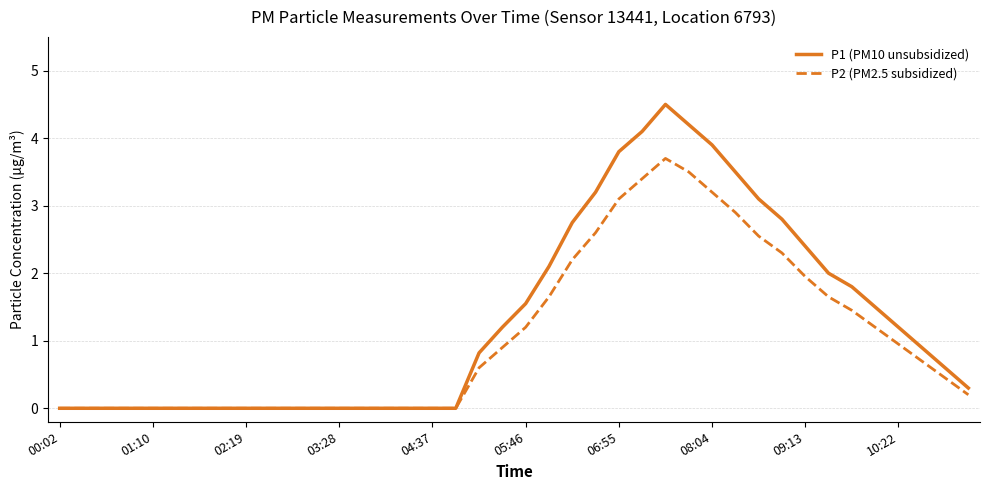

Which series has the largest range (max minus min)?

P1 (PM10 unsubsidized)